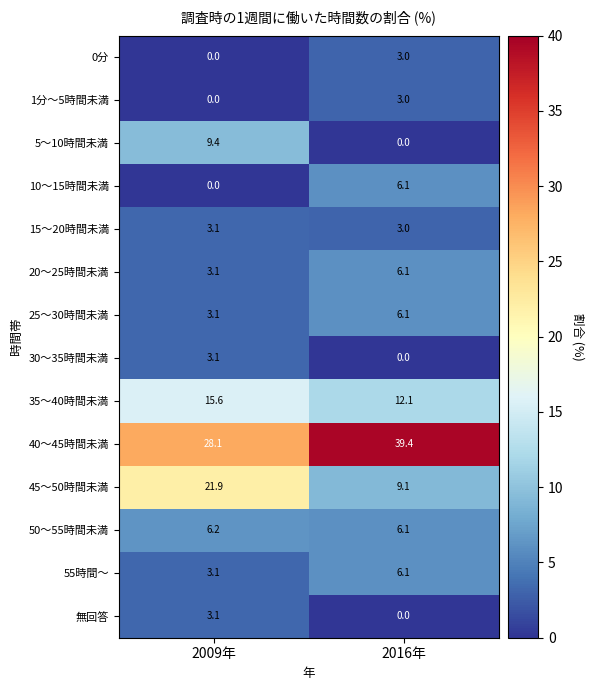

What is the highest value of the 40～45時間未満 series?

39.4